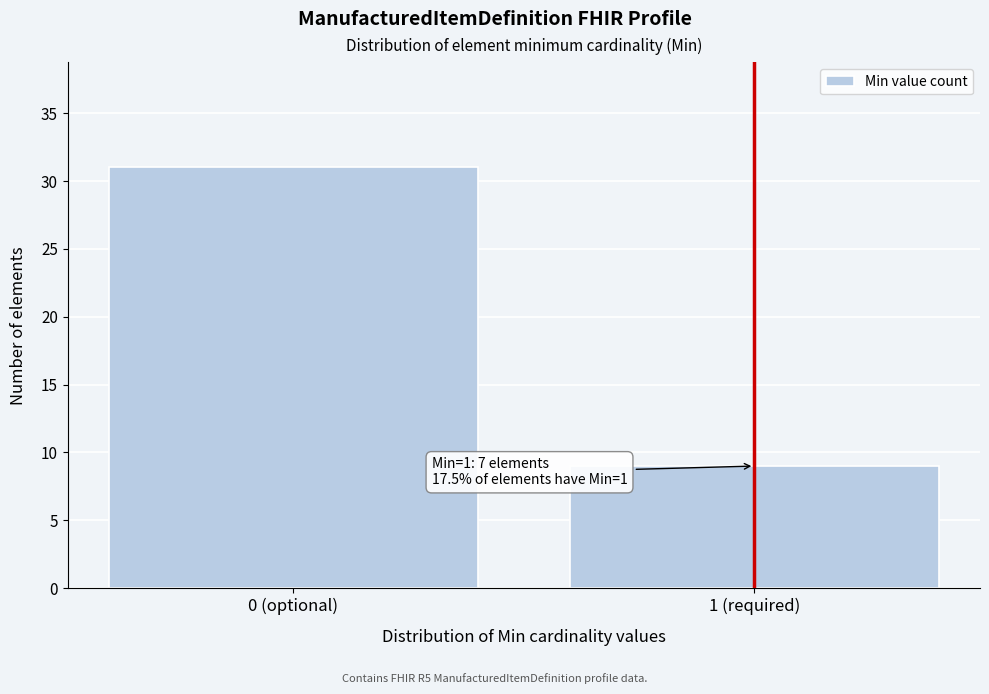

Reading left to right, what are all the values shown in this chart?

0 (optional)=31	1 (required)=9